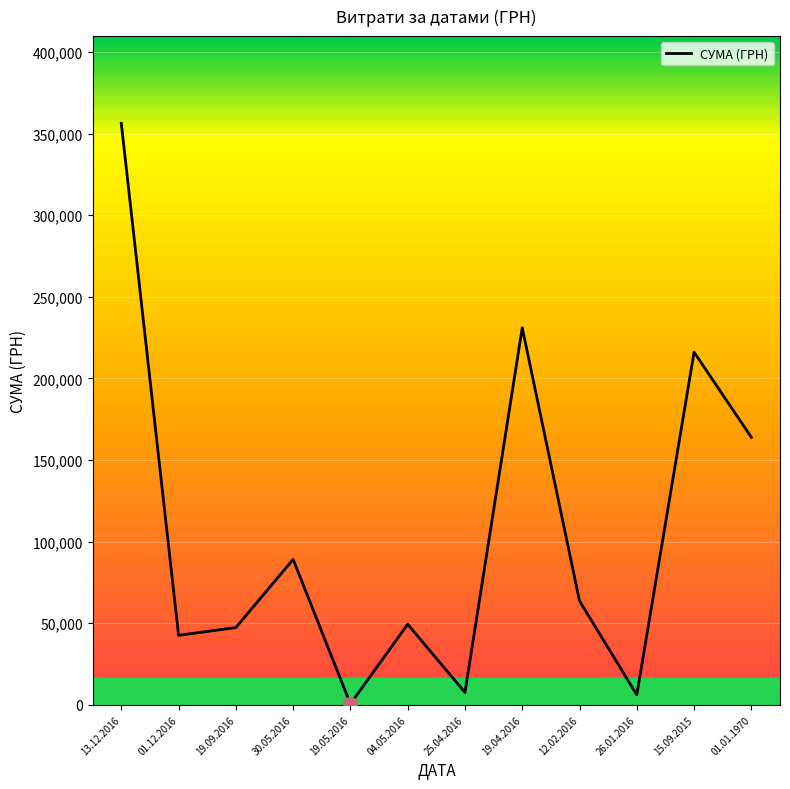

Where is the data nearest to the value 178415?

01.01.1970